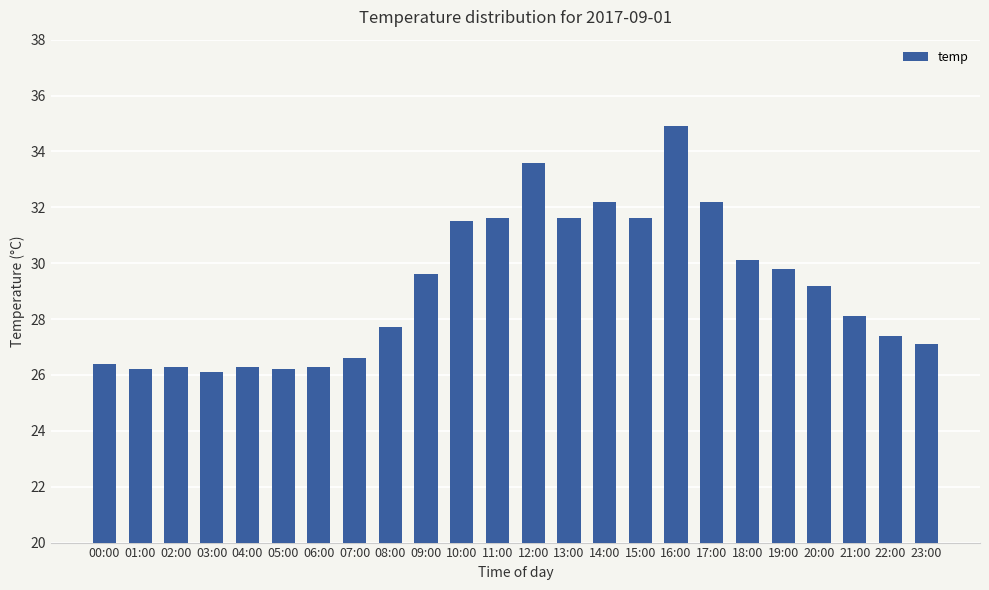

The value at 20:00 is 29.2. True or false?

True